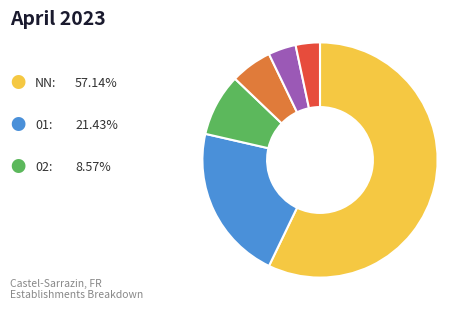

How many slices are in this pie chart?

6